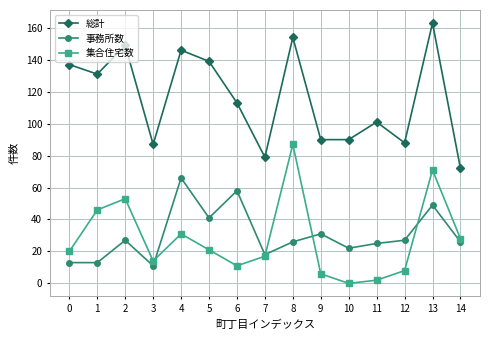

What is the difference between the maximum and second lowest values in the 集合住宅数 series?

85